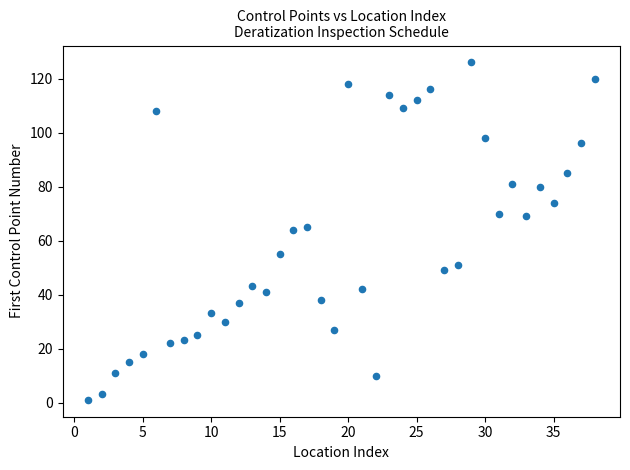

What is the range of X values (max minus min)?

37